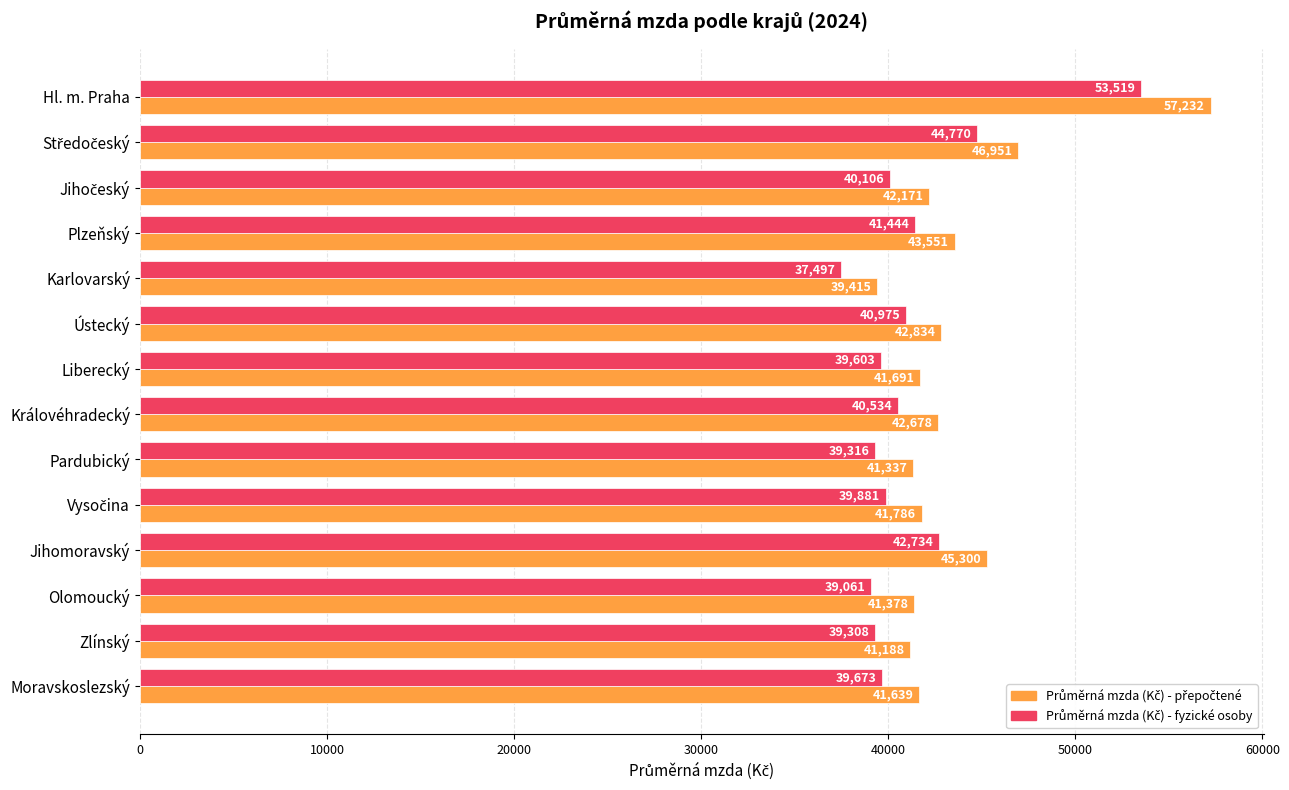

How many data points does each series have?

14